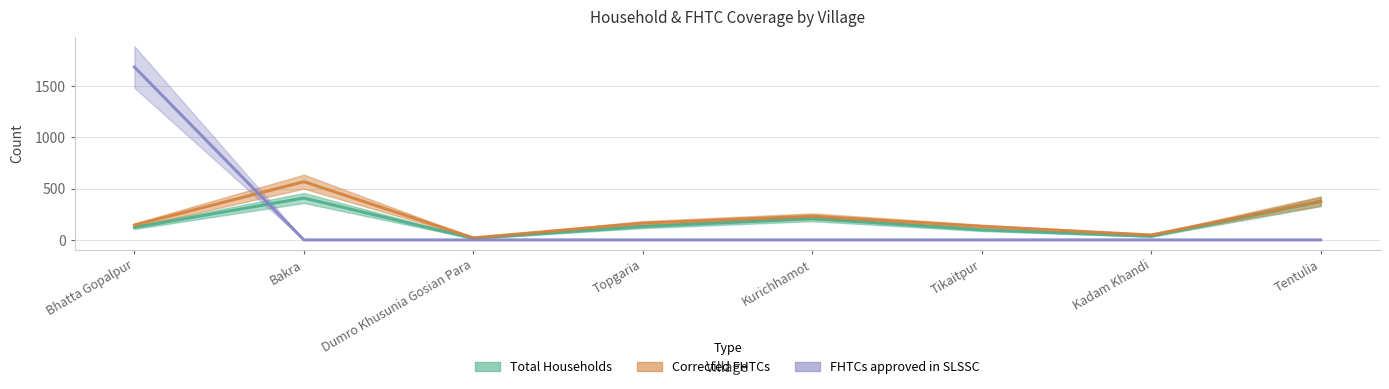

What is the label of the 5th point from the left?

Kurichhamot